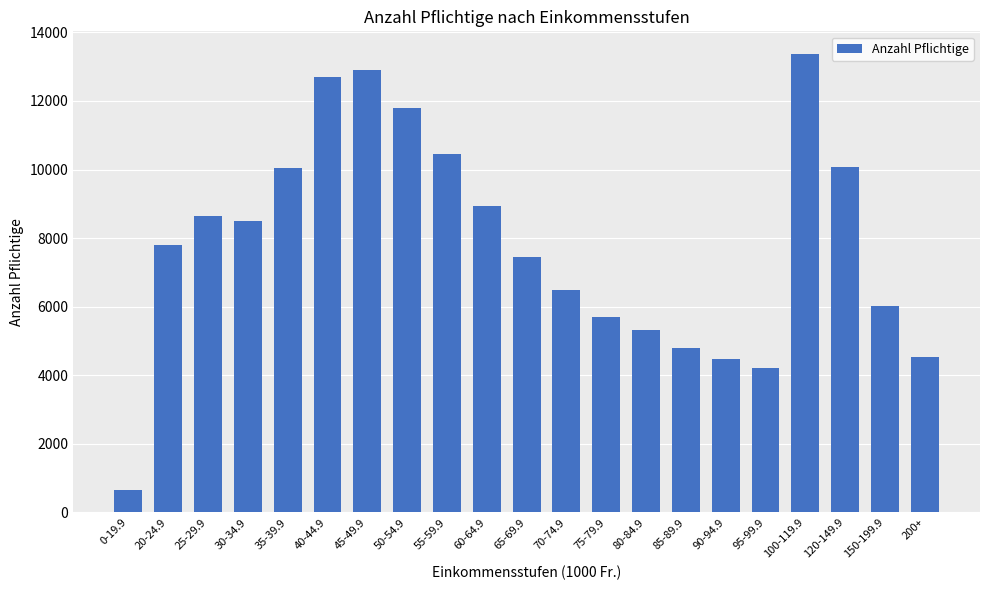

True or false: the data shows 9225 at 80-84.9.

False